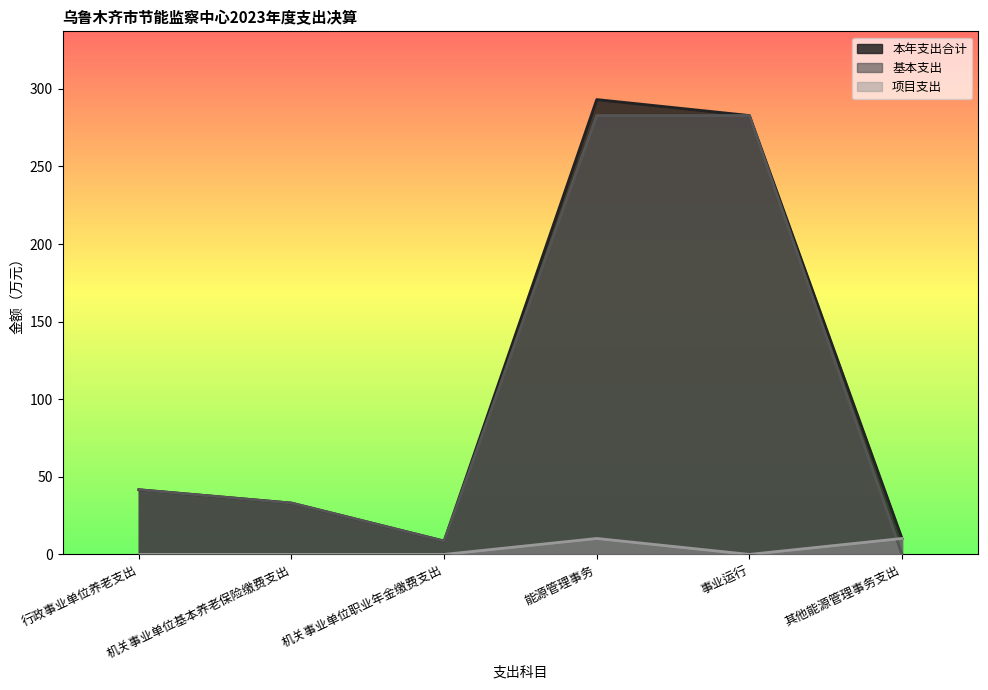

At which category does 项目支出 reach its first local valley?

事业运行